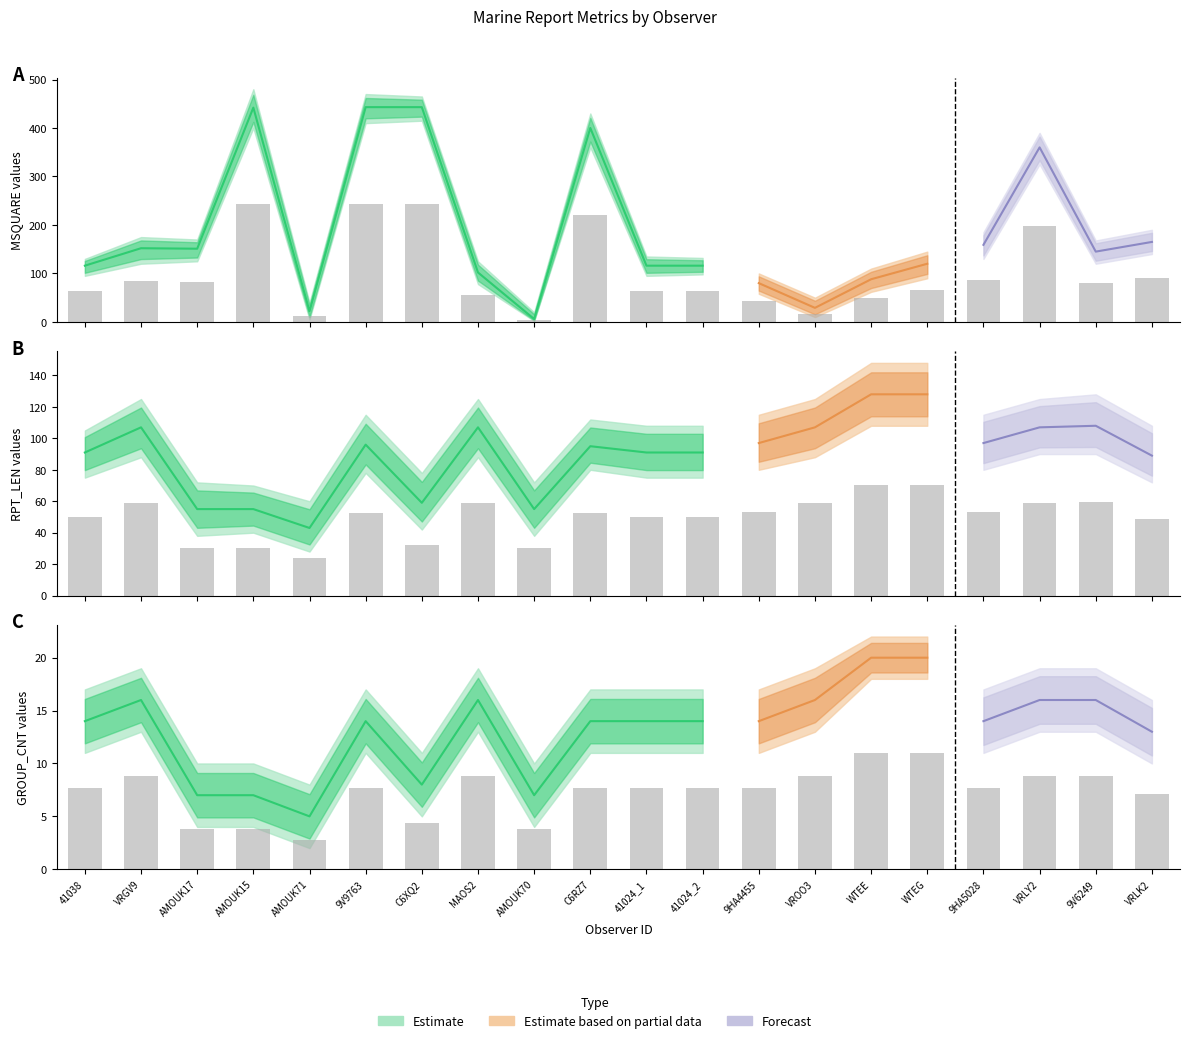

Does the chart contain stacked bars?

No